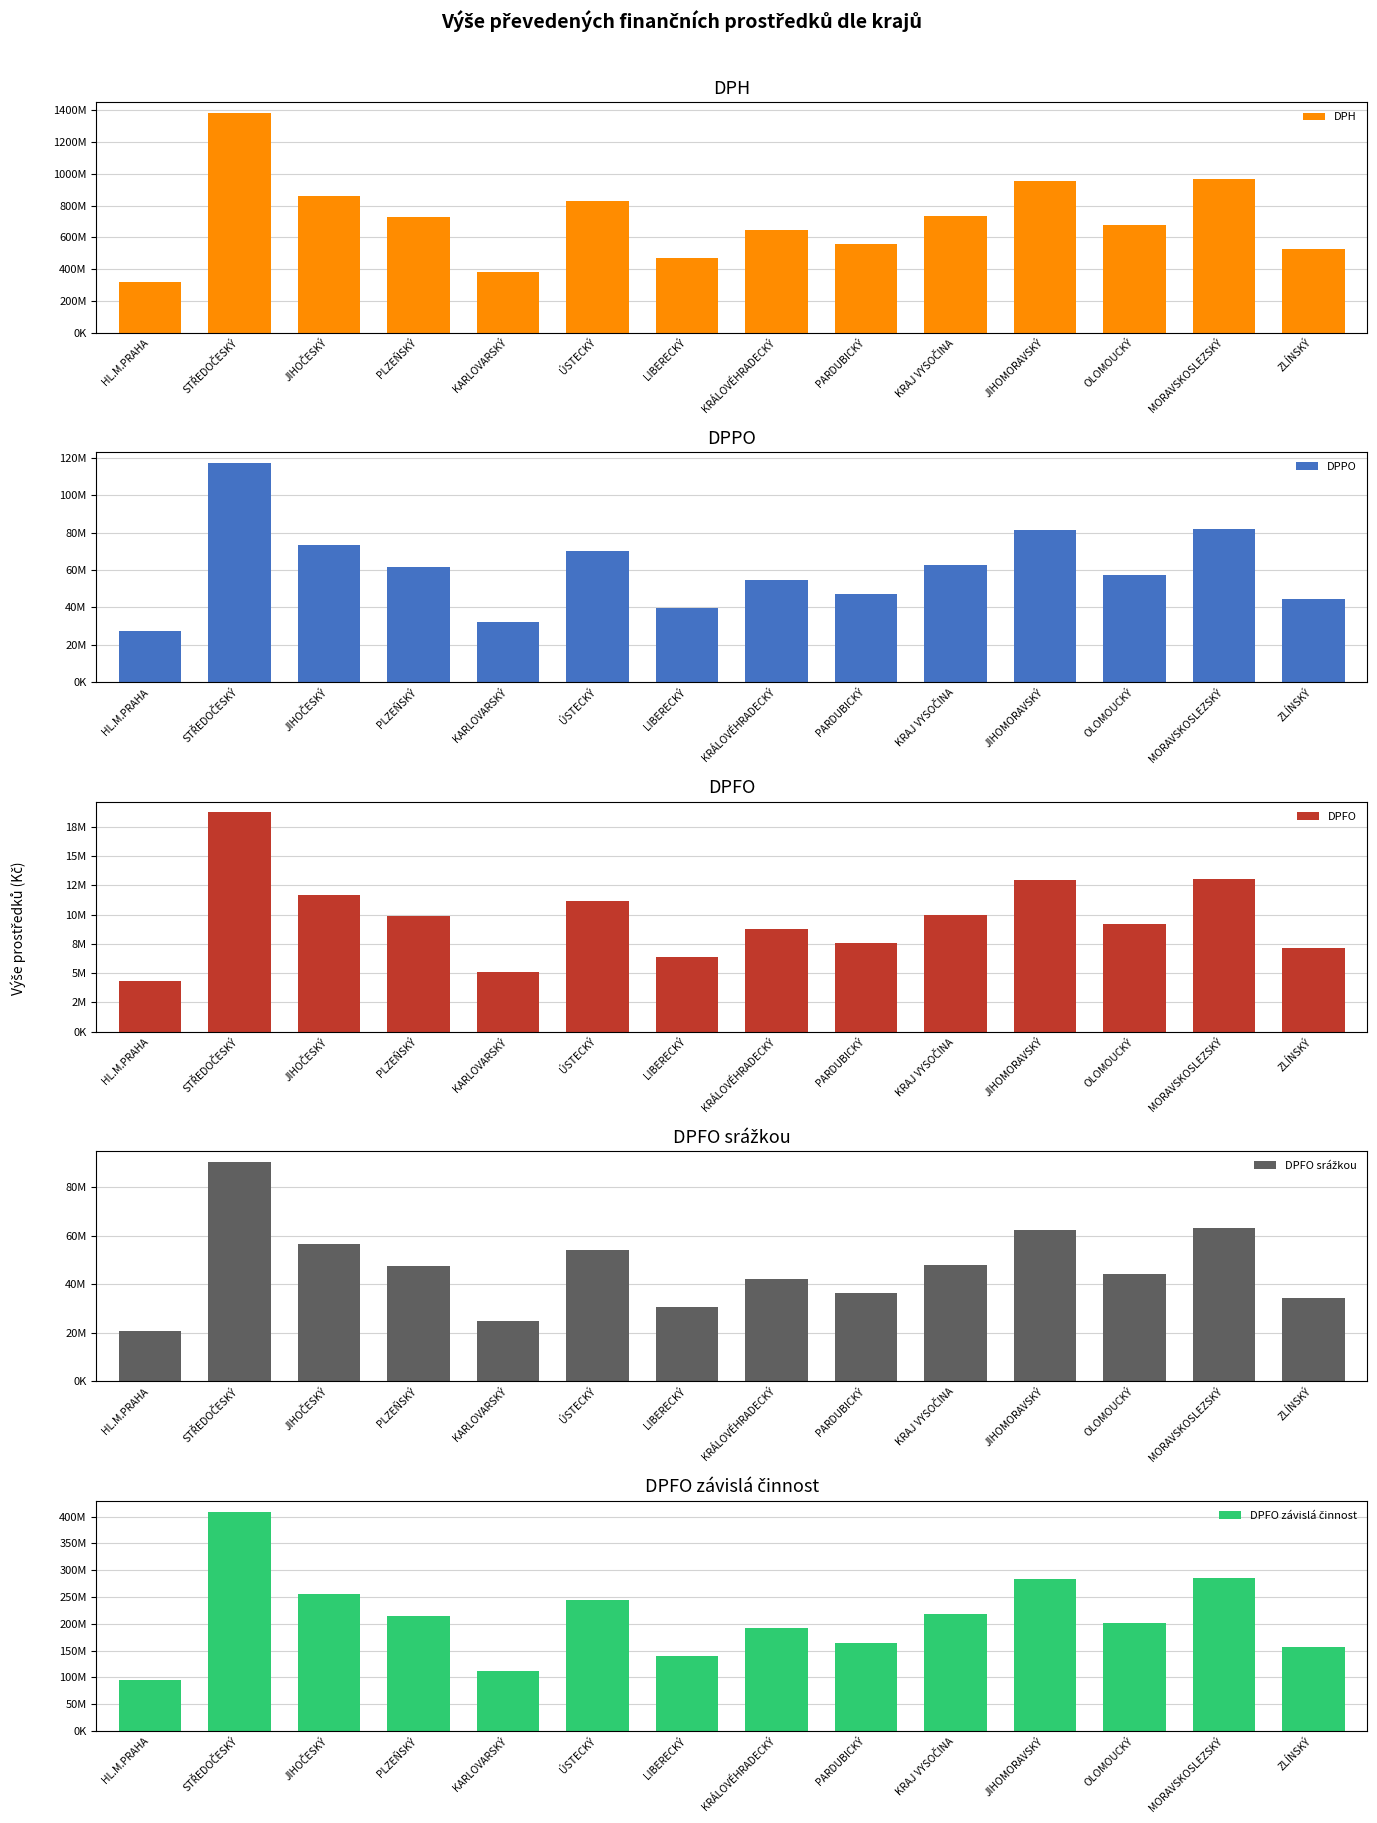

What is the maximum value for DPFO srážkou?

90330241.5